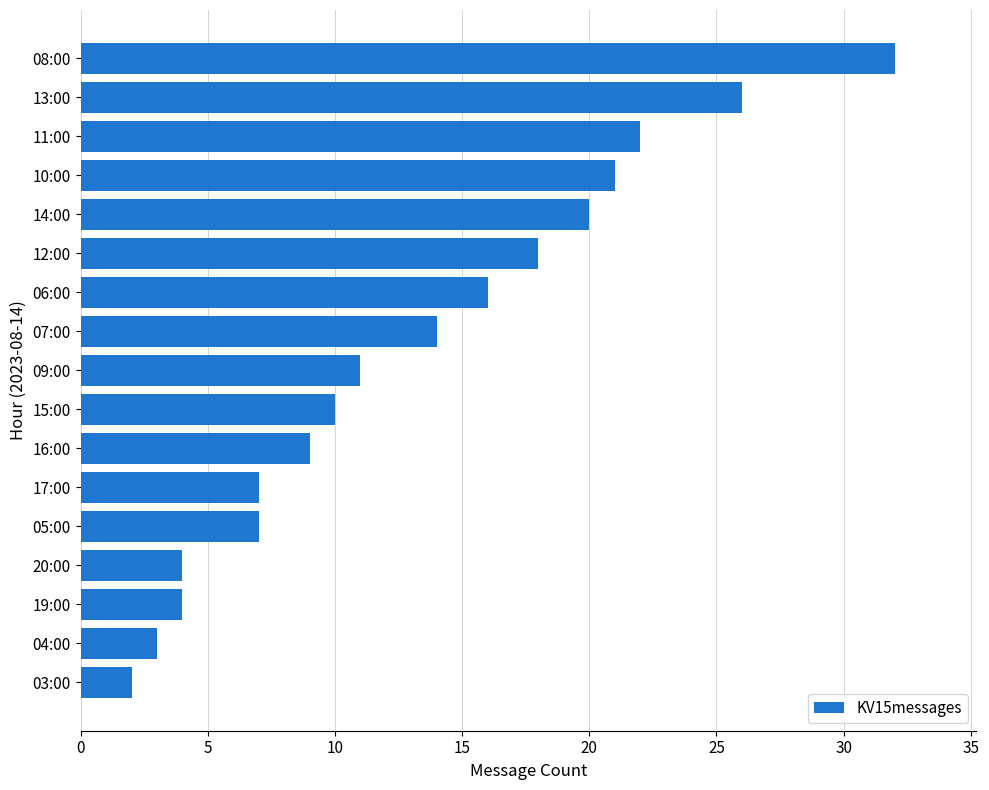

Reading top to bottom, transcribe all the data shown in this chart.

08:00=32	13:00=26	11:00=22	10:00=21	14:00=20	12:00=18	06:00=16	07:00=14	09:00=11	15:00=10	16:00=9	17:00=7	05:00=7	20:00=4	19:00=4	04:00=3	03:00=2